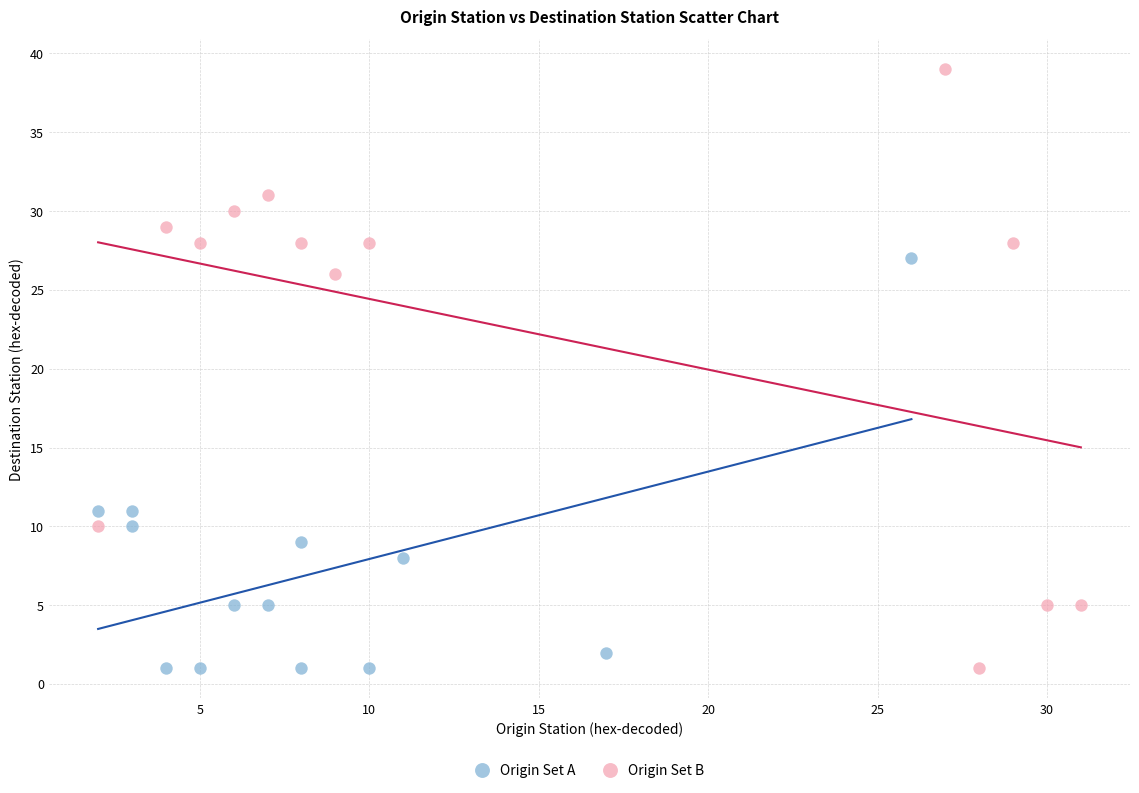

What are all the series names shown in the legend?

Origin Set A, Origin Set B